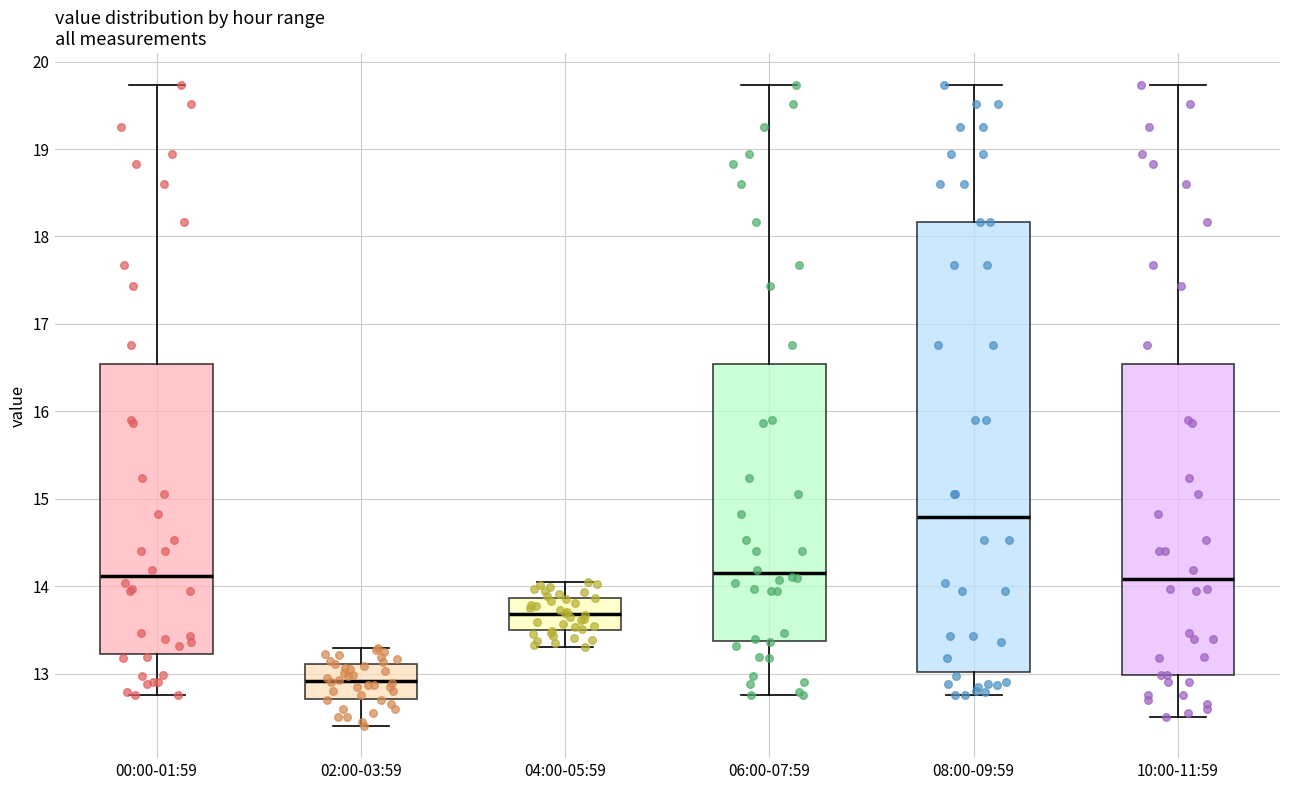

Where does the upper whisker of the box for 08:00-09:59 end on the y-axis? The values are not printed on the chart, so give them approximately, as read against the axis.

19.7